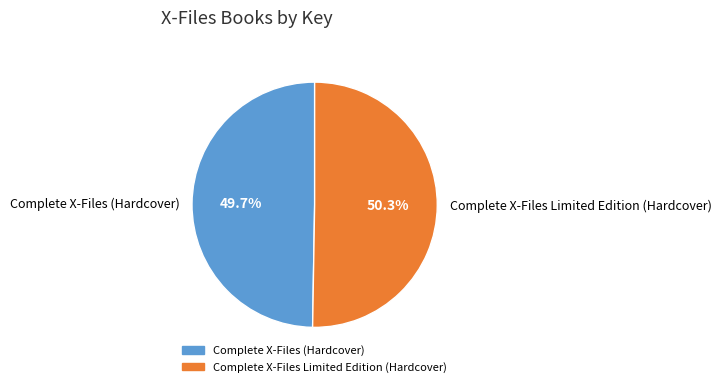

What is the largest slice in the pie chart?

Complete X-Files Limited Edition (Hardcover)